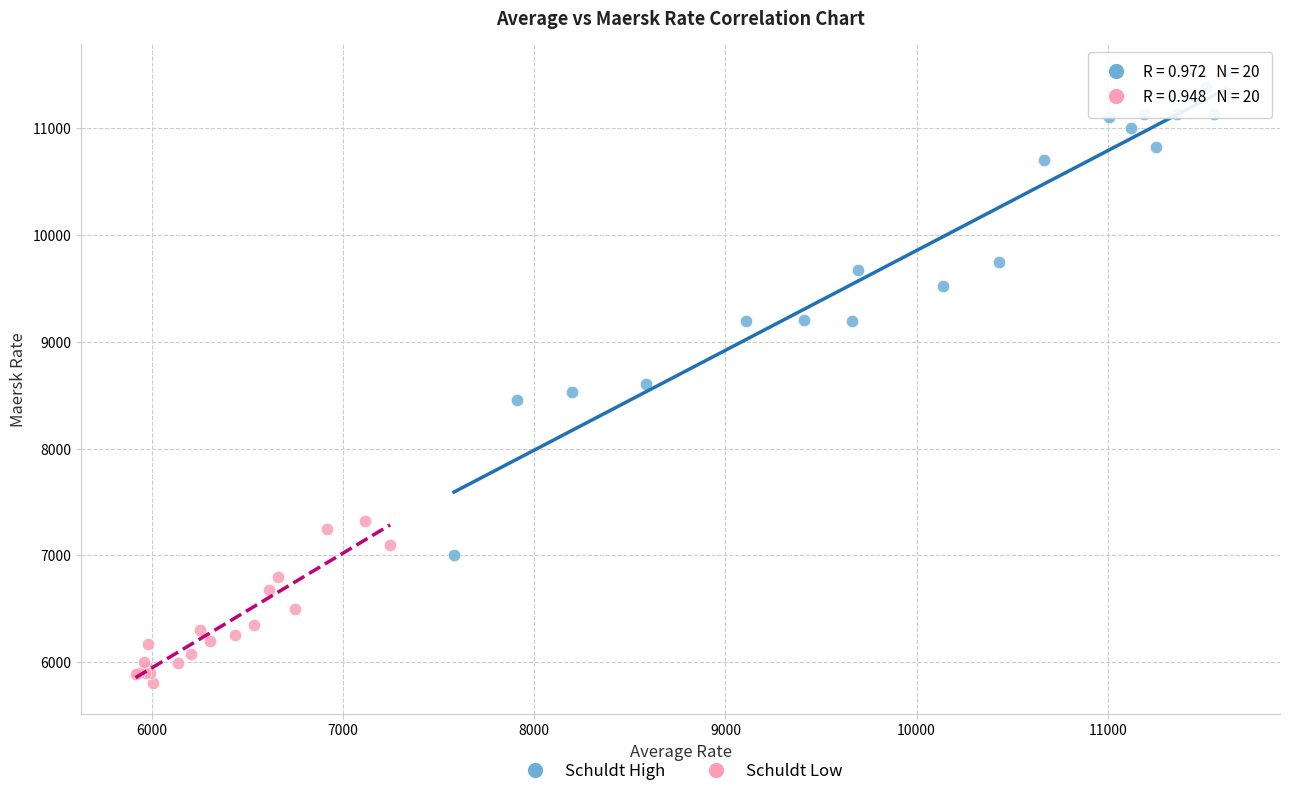

Which series has the largest Y range (max minus min)?

Schuldt High